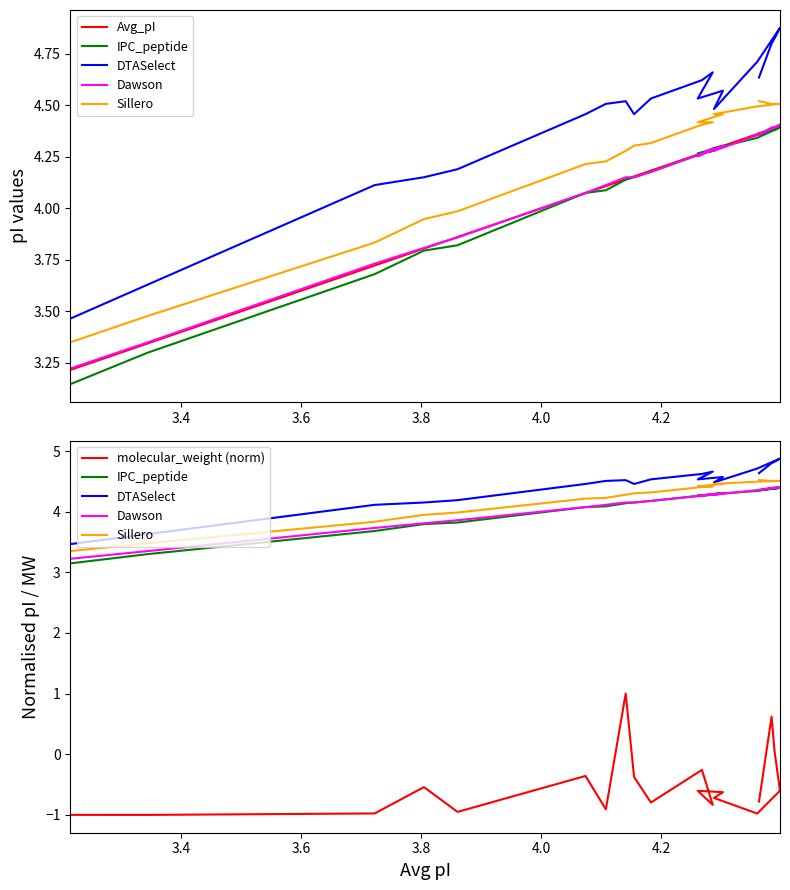

Rank the series by their maximum value, from lowest to highest.

molecular_weight (norm), IPC_peptide, Avg_pI, Dawson, Sillero, DTASelect